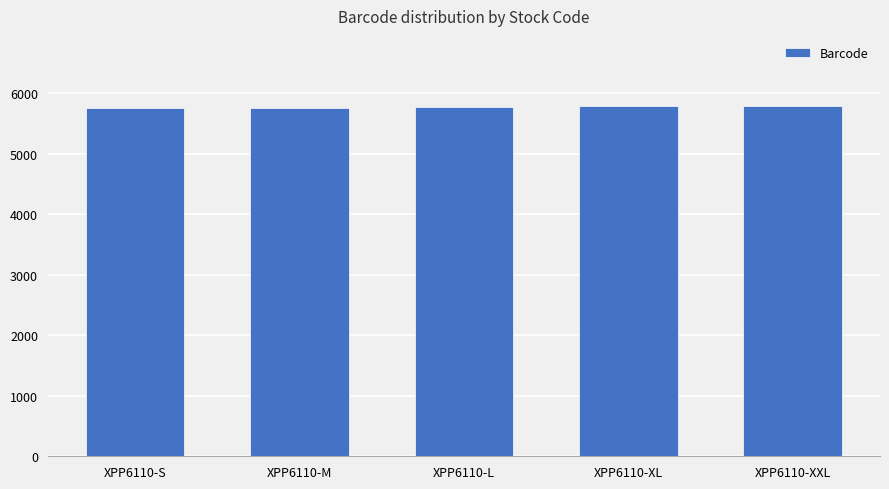

Approximately how many times larger is the value at XPP6110-L compared to XPP6110-XXL?

1.0